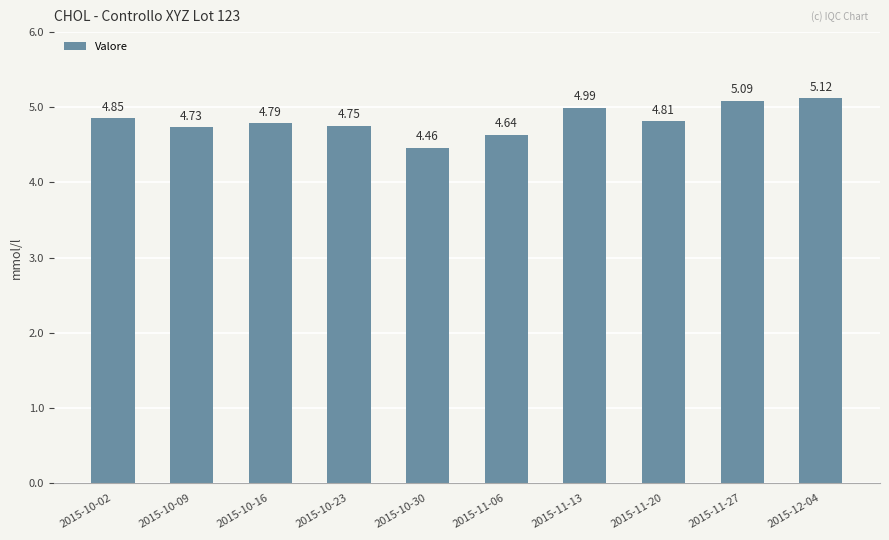

Rank the categories by value from lowest to highest.

2015-10-30, 2015-11-06, 2015-10-09, 2015-10-23, 2015-10-16, 2015-11-20, 2015-10-02, 2015-11-13, 2015-11-27, 2015-12-04